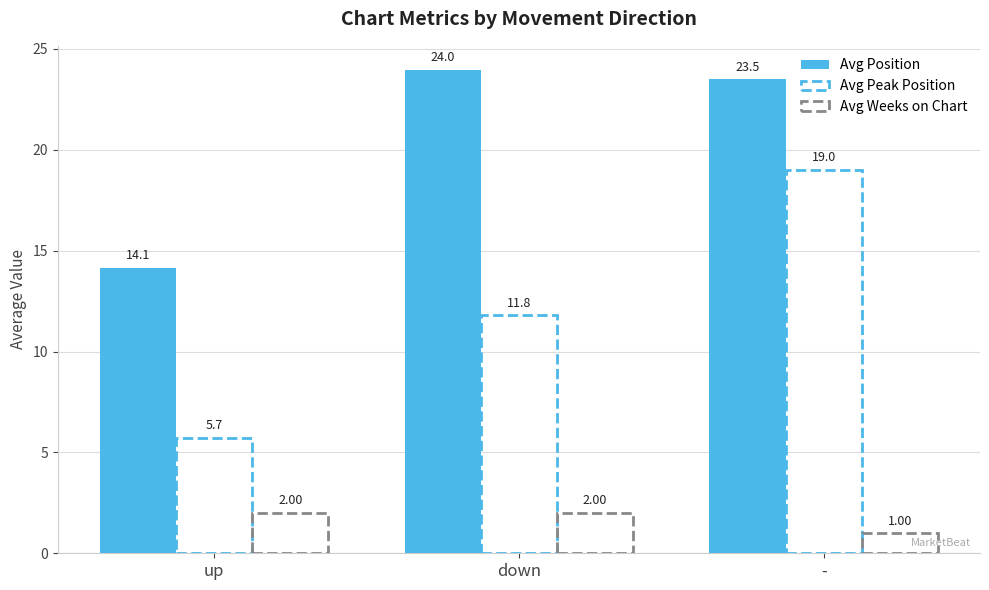

Rank the series at - from lowest to highest value.

Avg Weeks on Chart, Avg Peak Position, Avg Position